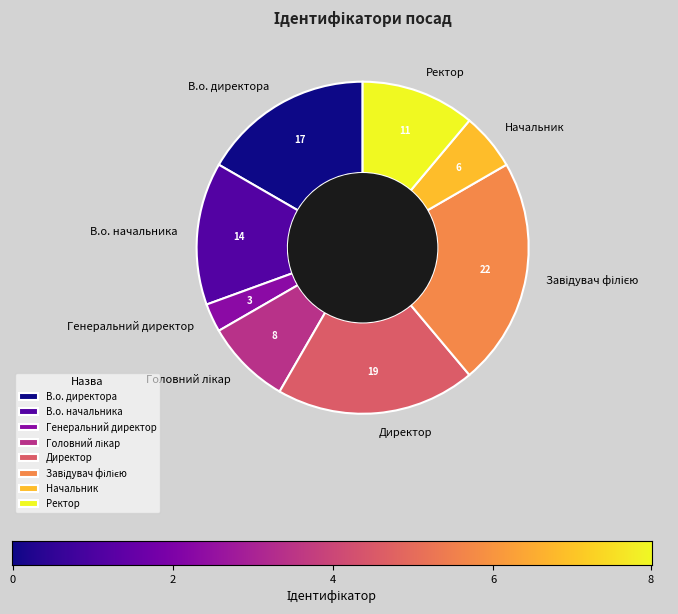

Count the number of slices in the pie.

8